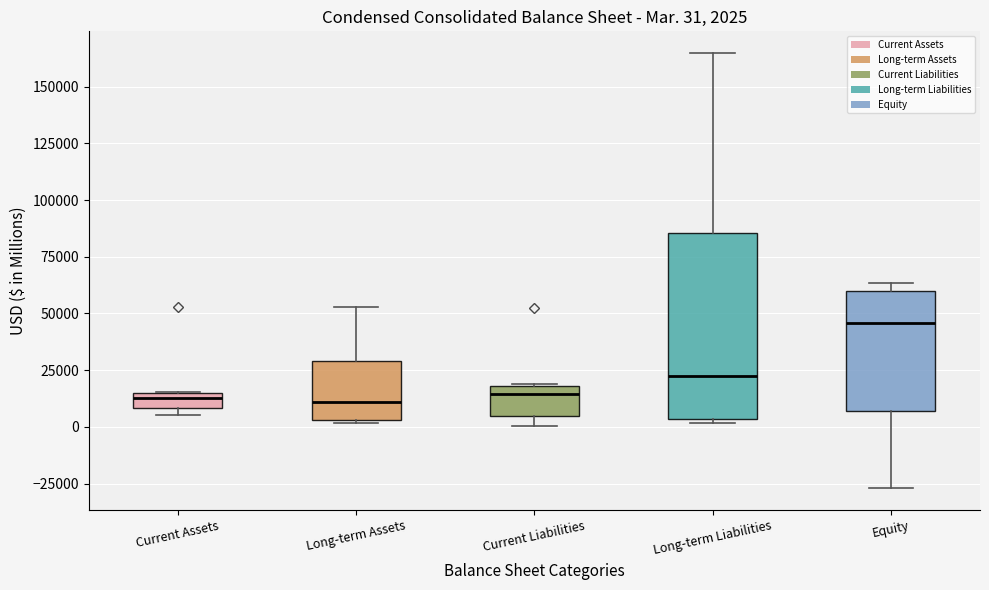

Which box is the tallest, from its lower edge to its upper edge?

Long-term Liabilities